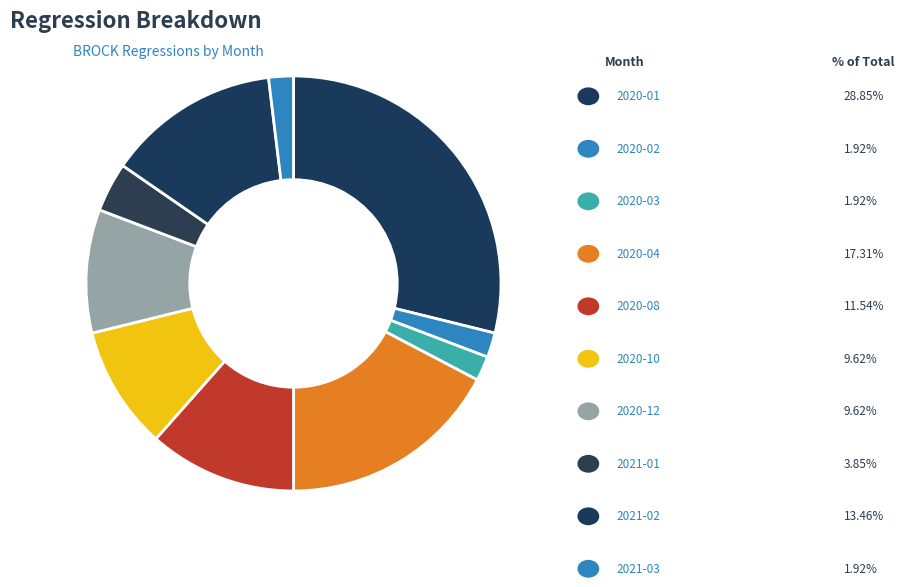

How many slices are in this pie chart?

10